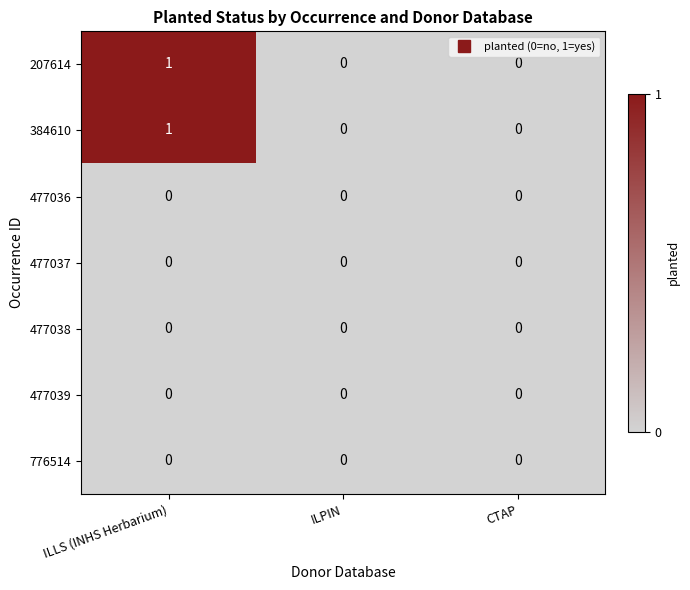

The 477036 series shows 0 at ILPIN. True or false?

True